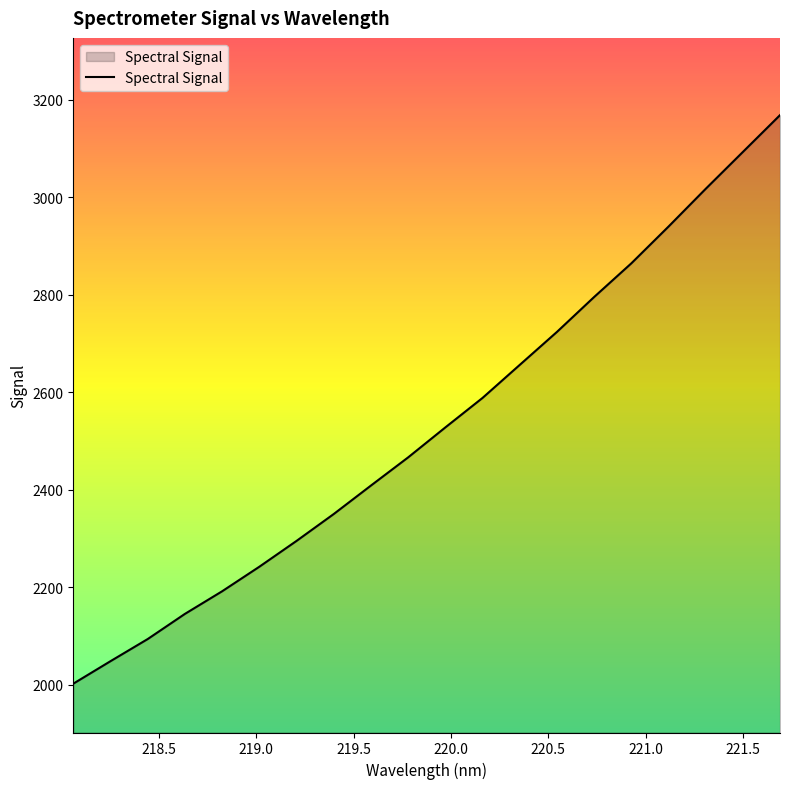

What is the maximum value shown in the chart?

3168.3